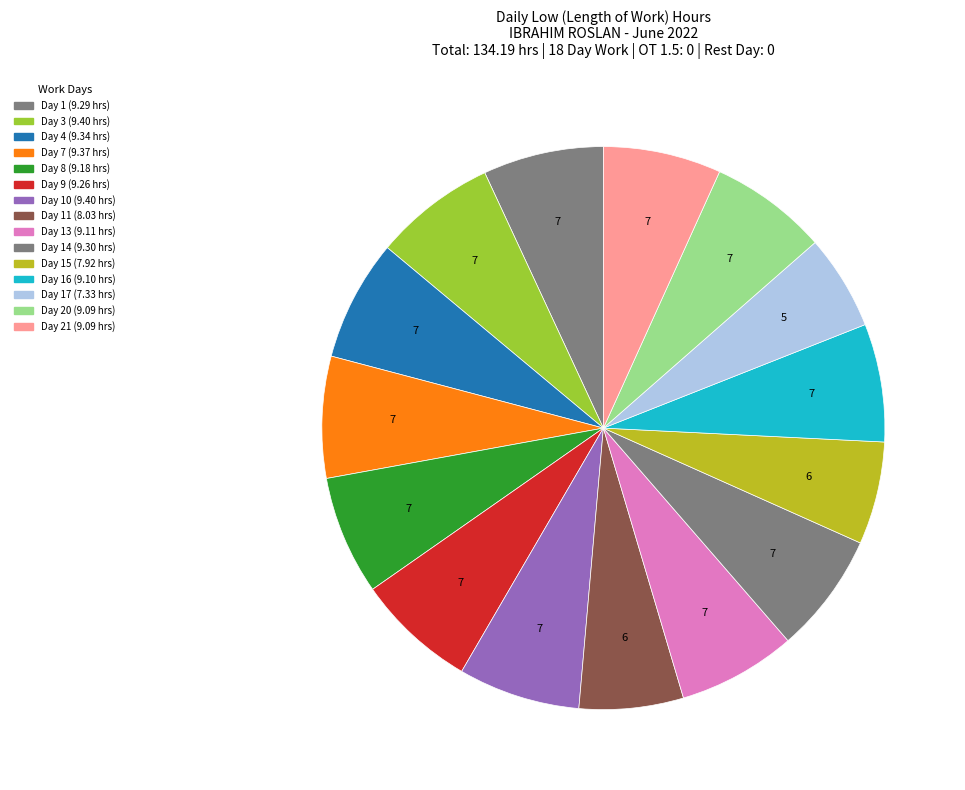

How many slices are in this pie chart?

15